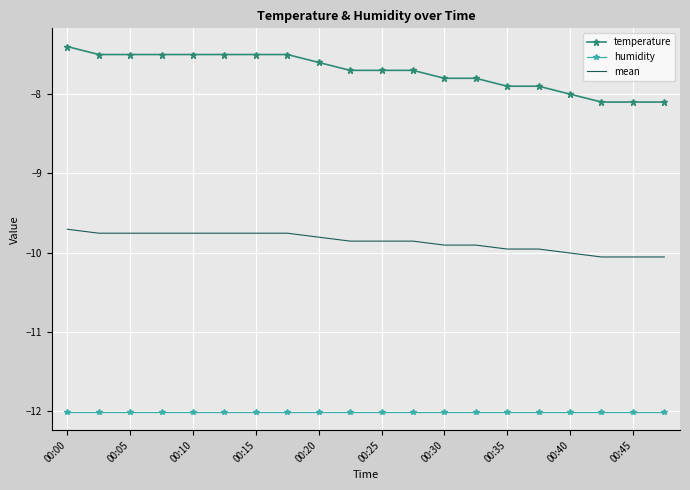

True or false: mean and humidity intersect in this chart.

False